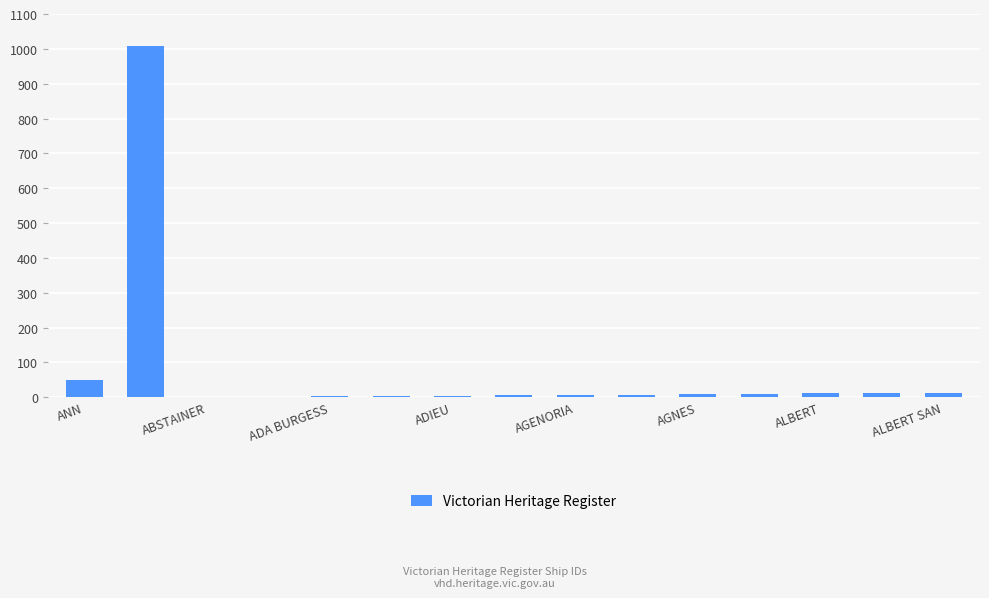

What is the greatest value displayed?

1009